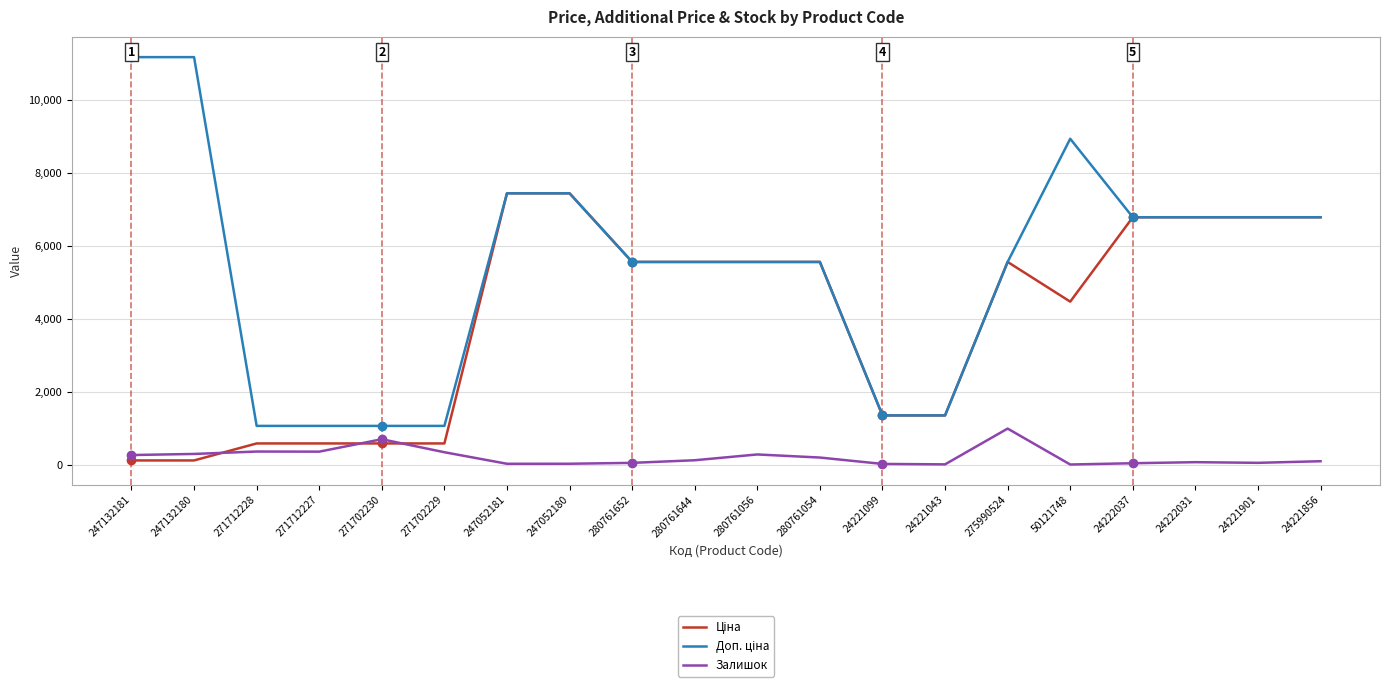

What is the difference between the maximum and minimum values in the Залишок series?

986.0